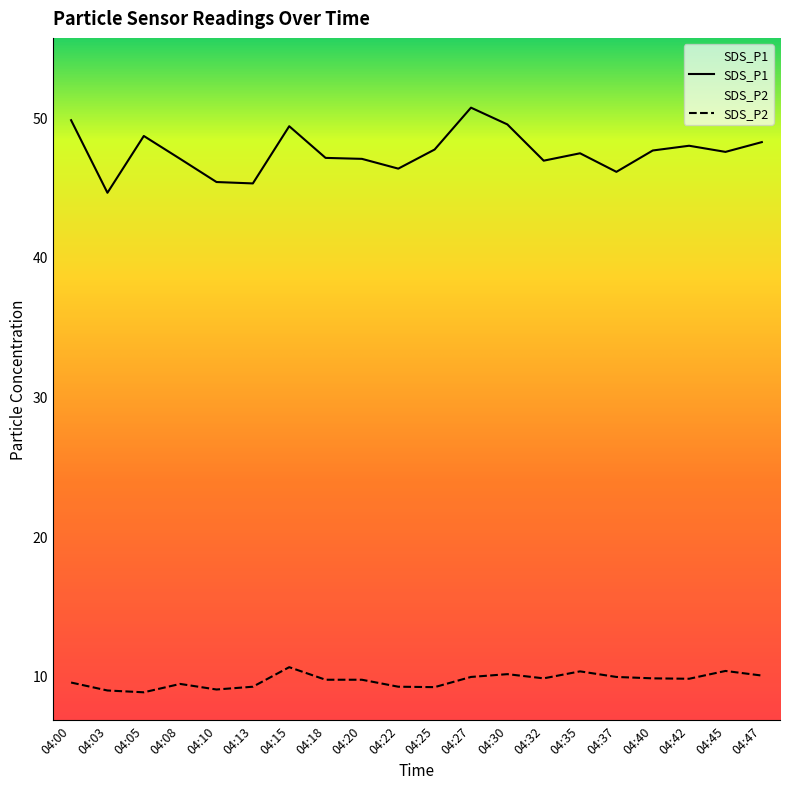

Reading left to right, transcribe all the data shown in this chart.

SDS_P1: 04:00=49.8	04:03=44.6	04:05=48.7	04:08=47.0	04:10=45.4	04:13=45.3	04:15=49.4	04:18=47.1	04:20=47.0	04:22=46.3	04:25=47.7	04:27=50.7	04:30=49.5	04:32=46.9	04:35=47.4	04:37=46.1	04:40=47.6	04:42=48.0	04:45=47.5	04:47=48.2
SDS_P2: 04:00=9.5	04:03=8.9	04:05=8.8	04:08=9.4	04:10=9.0	04:13=9.2	04:15=10.6	04:18=9.7	04:20=9.7	04:22=9.2	04:25=9.2	04:27=9.9	04:30=10.1	04:32=9.8	04:35=10.3	04:37=9.9	04:40=9.8	04:42=9.8	04:45=10.3	04:47=10.0